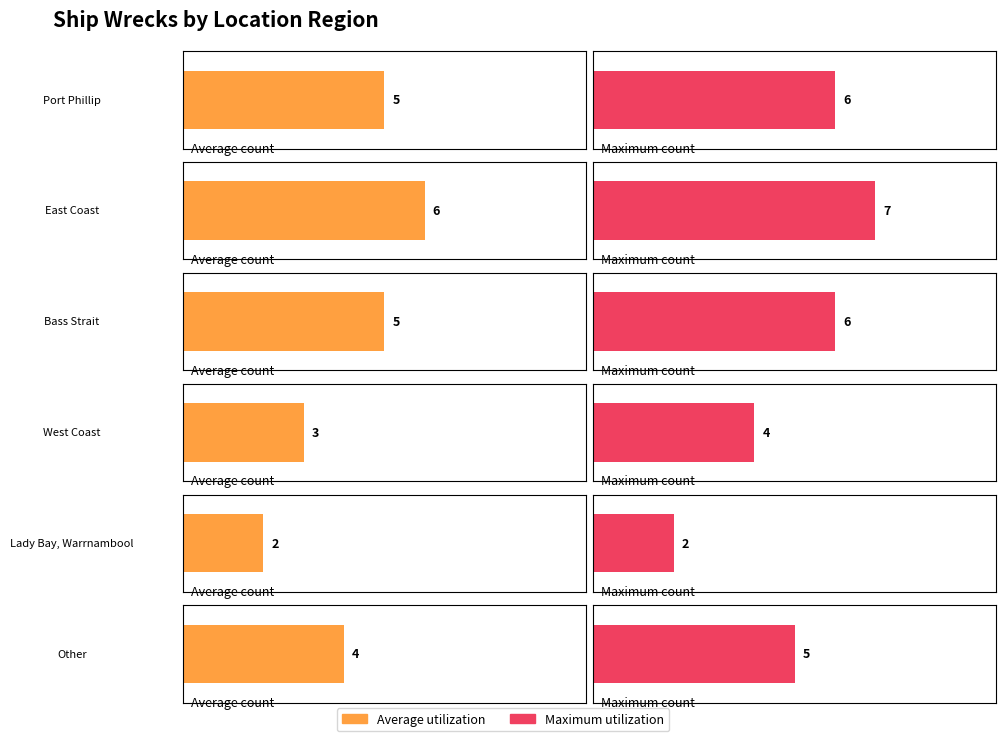

True or false: the data shows 4 at Other.

True